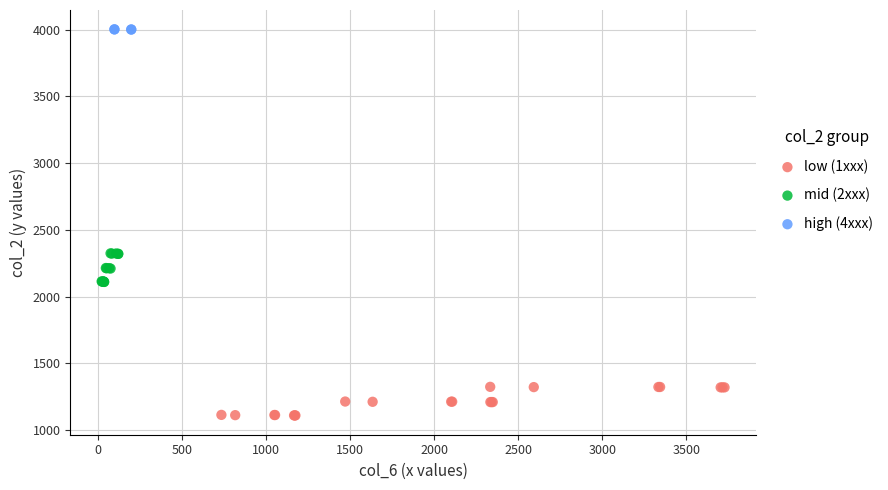

Which series reaches the minimum Y coordinate?

low (1xxx)